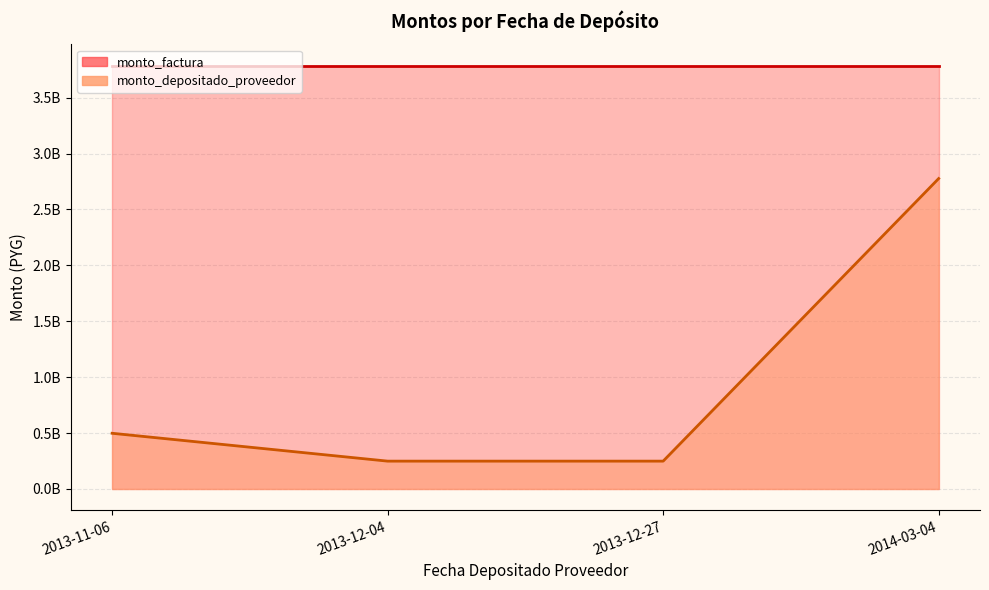

True or false: monto_depositado_proveedor has a value of 498181818 at 2013-11-06.

True